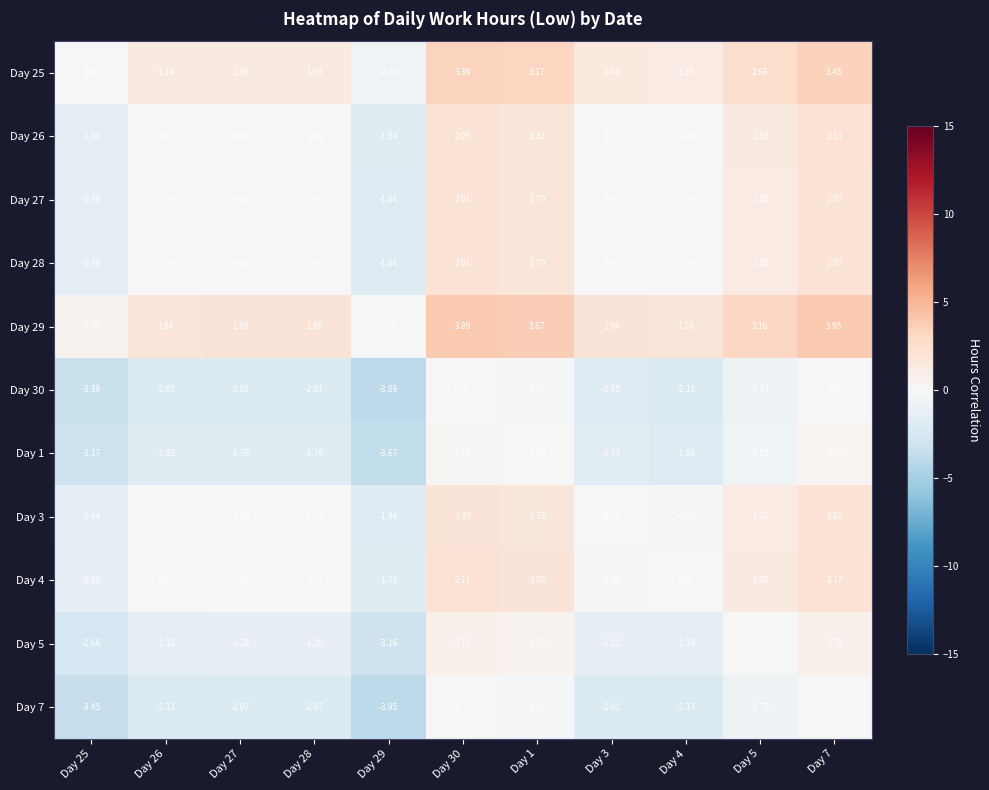

Is the value of Day 1 at Day 5 greater than the value of Day 28 at Day 5?

No